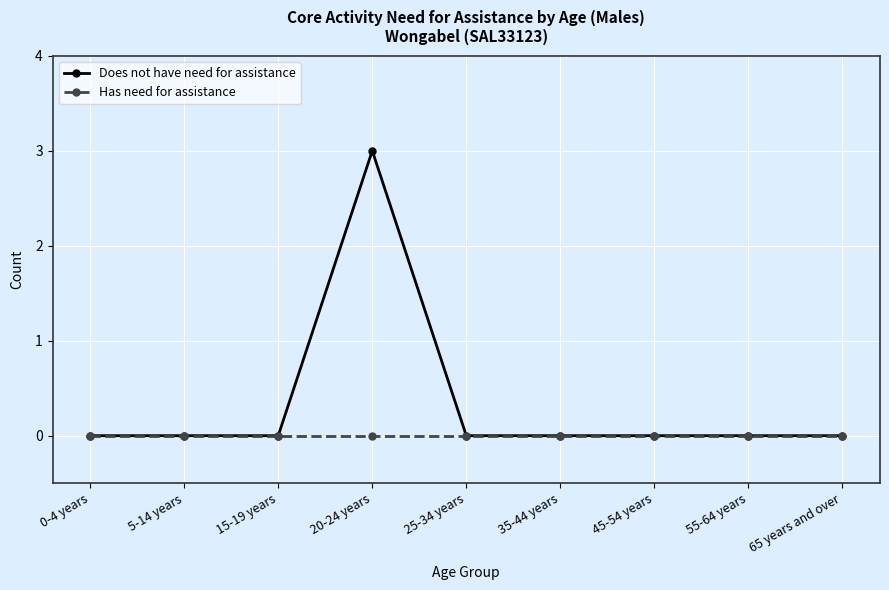

How many Does not have need for assistance values are between 0 and 1?

8